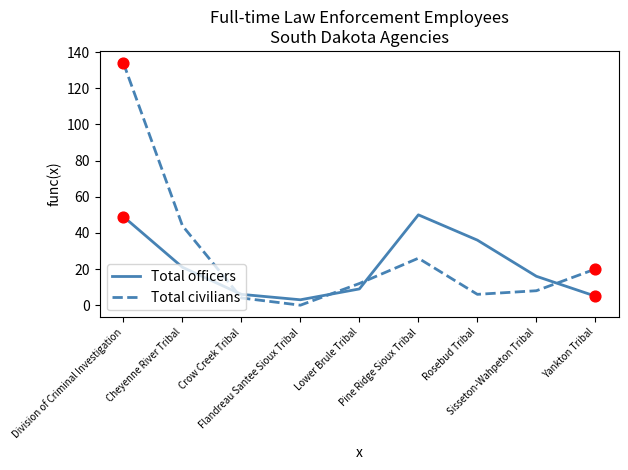

What are all the series names shown in the legend?

Total officers, Total civilians